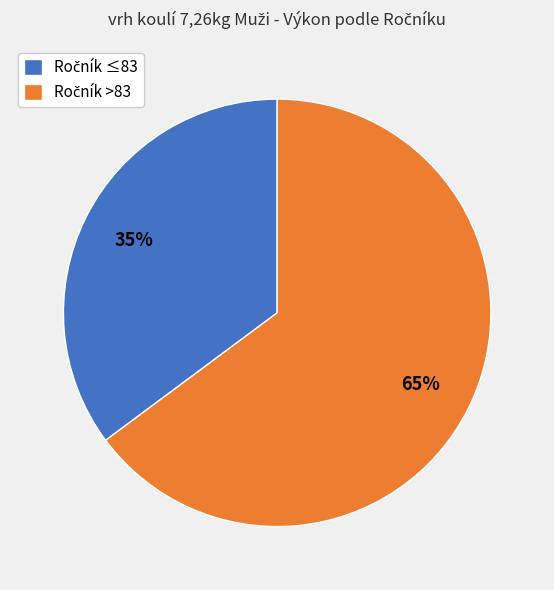

To the nearest percent, what is the average slice percentage?

50%